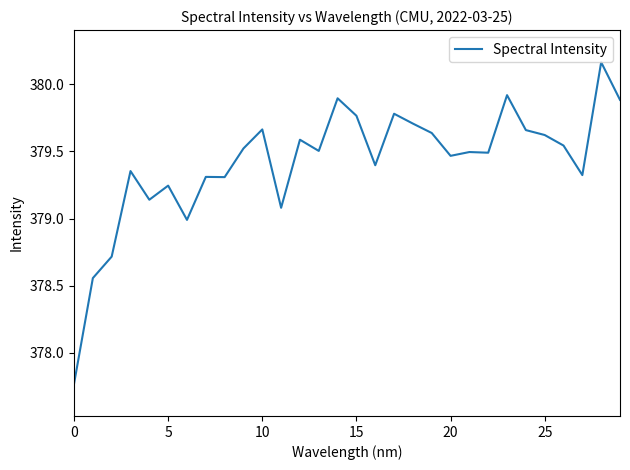

What is the sum of all values?

11382.5